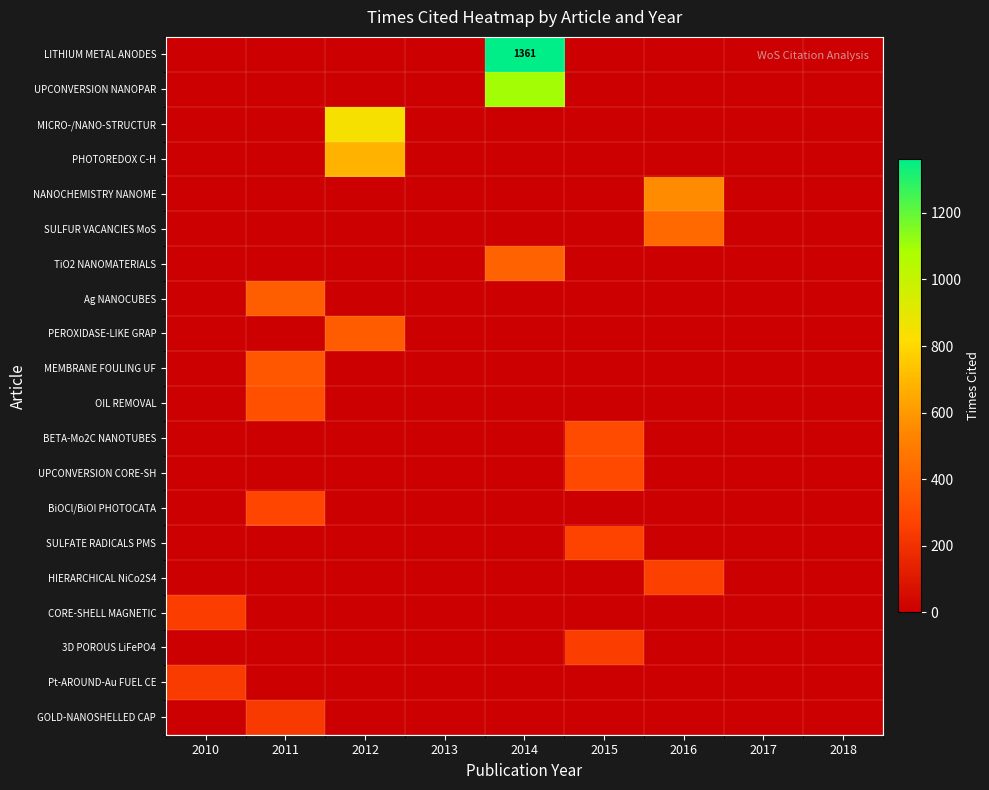

What is the maximum value shown in the chart?

1361